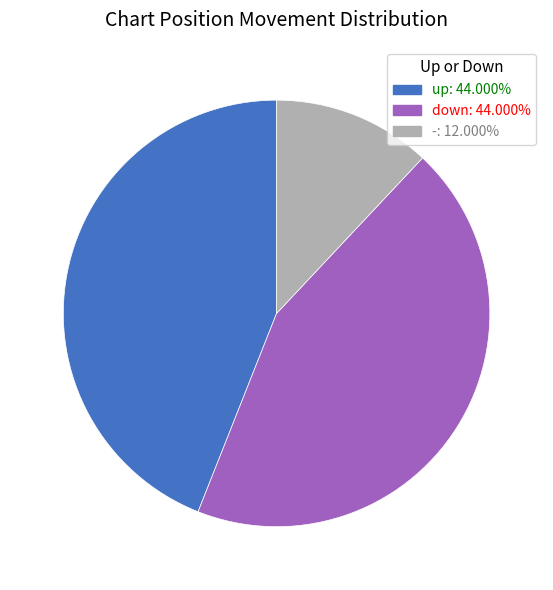

Between up and -, which is larger?

up